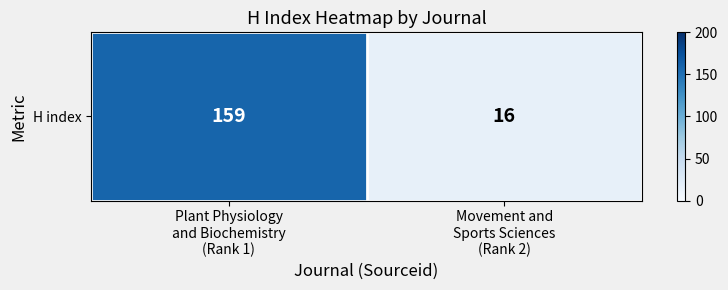

List the labels in order of value, smallest first.

Movement and
Sports Sciences
(Rank 2), Plant Physiology
and Biochemistry
(Rank 1)